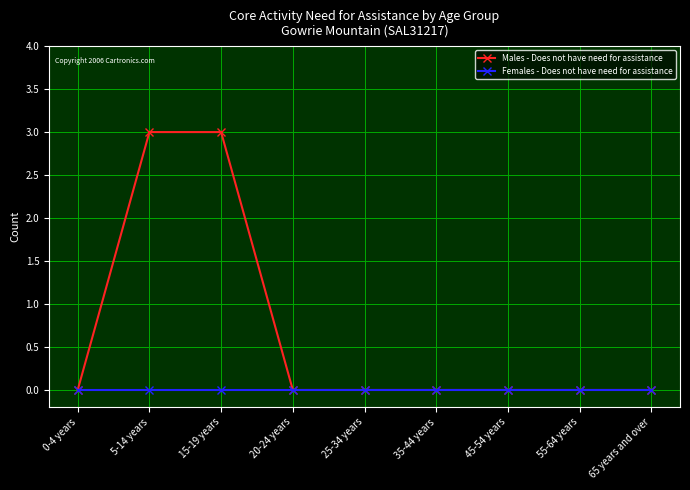

What position from the right is 15-19 years?

7